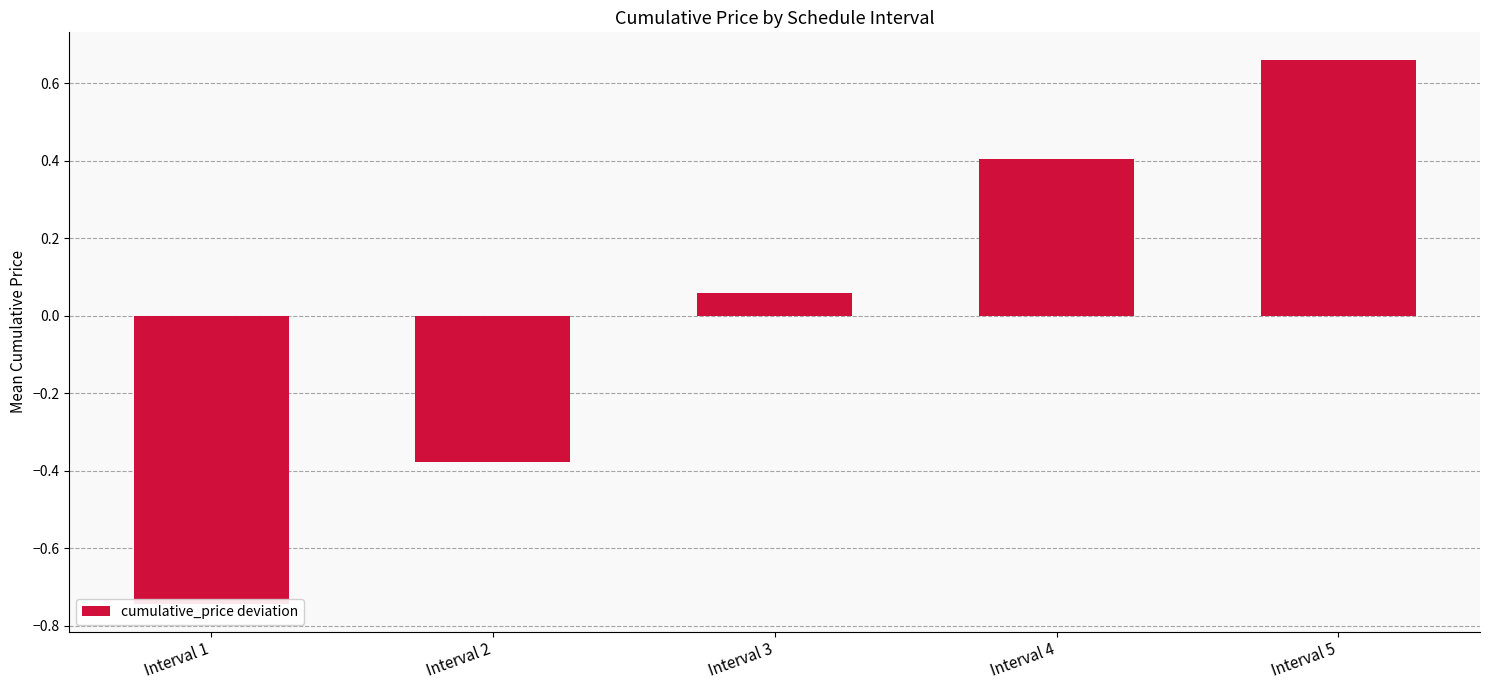

Which has a higher value, Interval 1 or Interval 2?

Interval 2